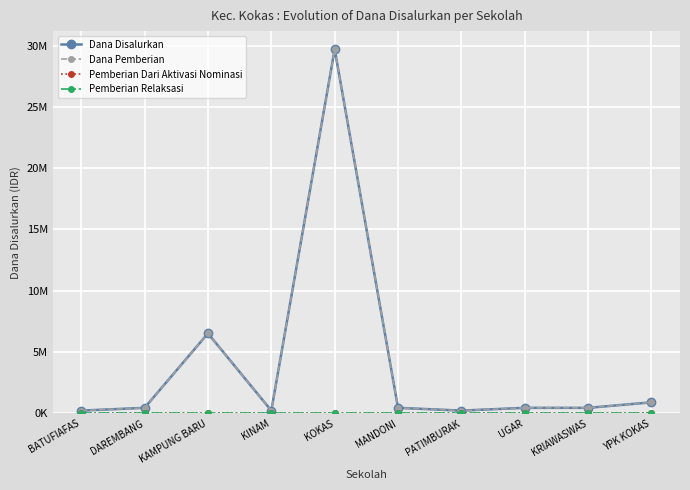

Is this an area chart (filled region under the line)?

No